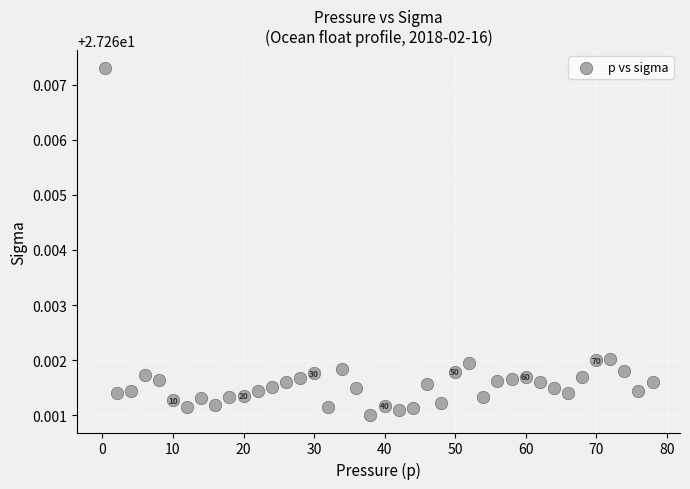

What is the range of X values (max minus min)?

77.7